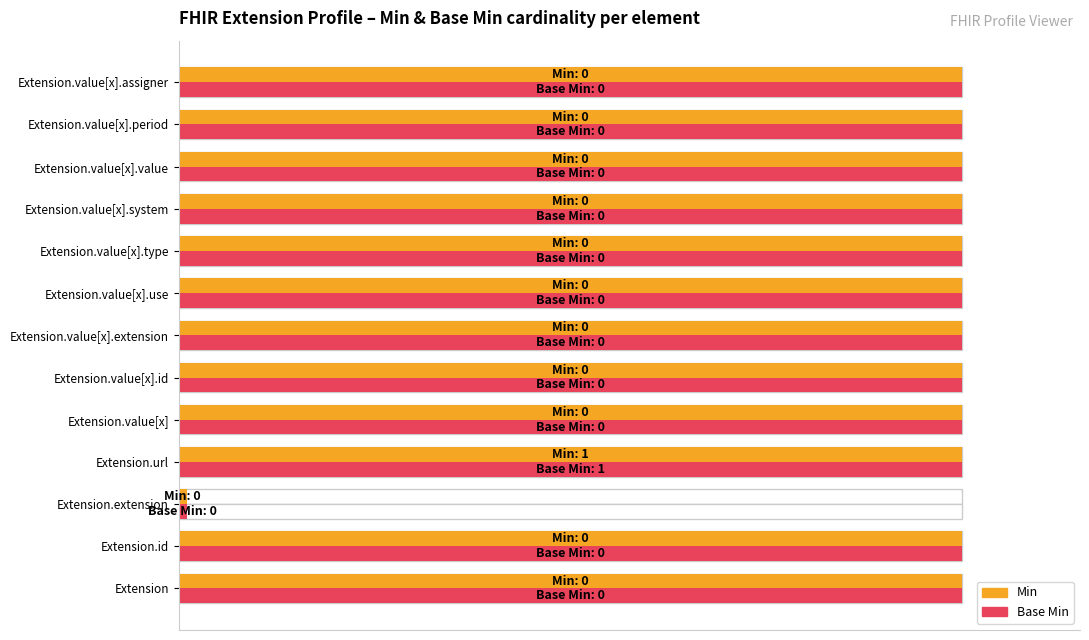

What is the value of the Min bar at the 10th from the left?

1.0